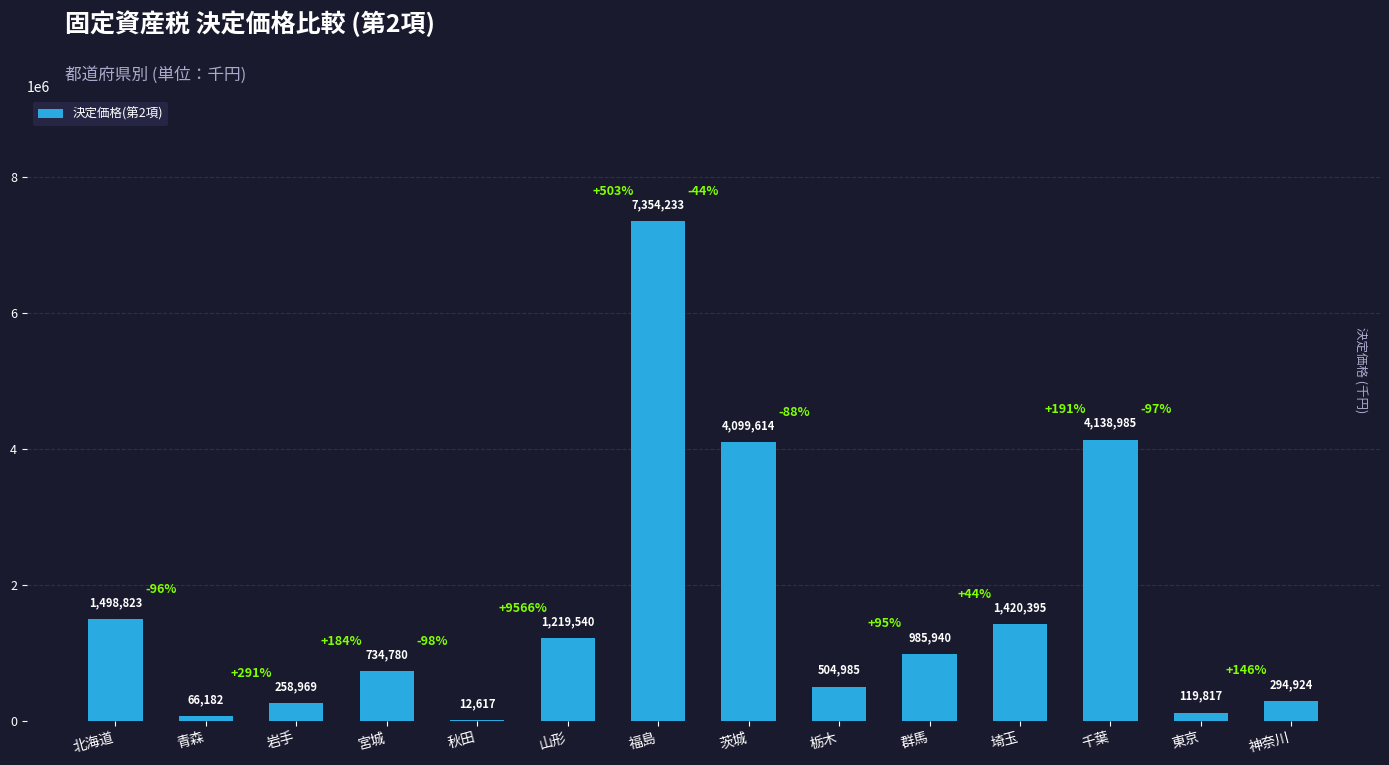

How many categories are shown in the chart?

14